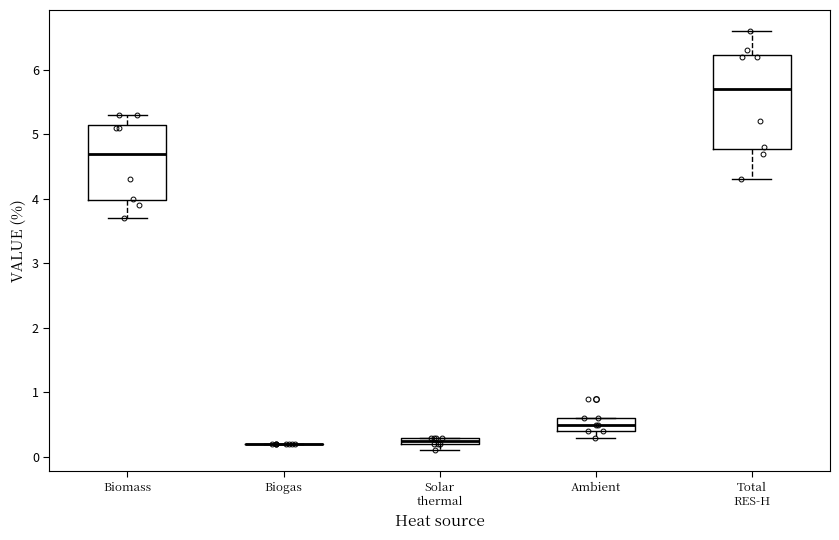

Which box is the tallest, from its lower edge to its upper edge?

Total RES-H